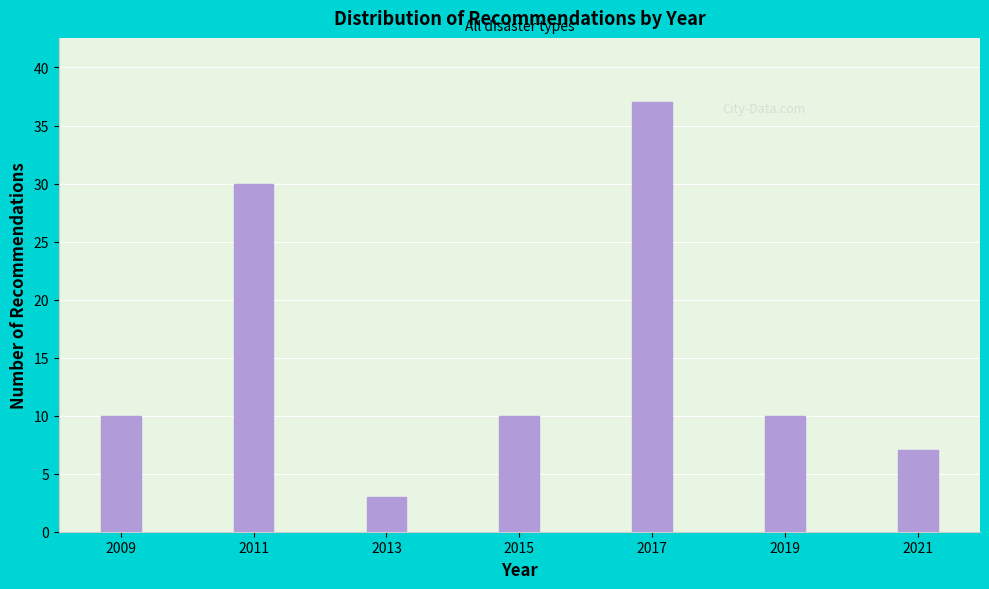

Reading right to left, extract all data points from this chart.

2021=7	2019=10	2017=37	2015=10	2013=3	2011=30	2009=10